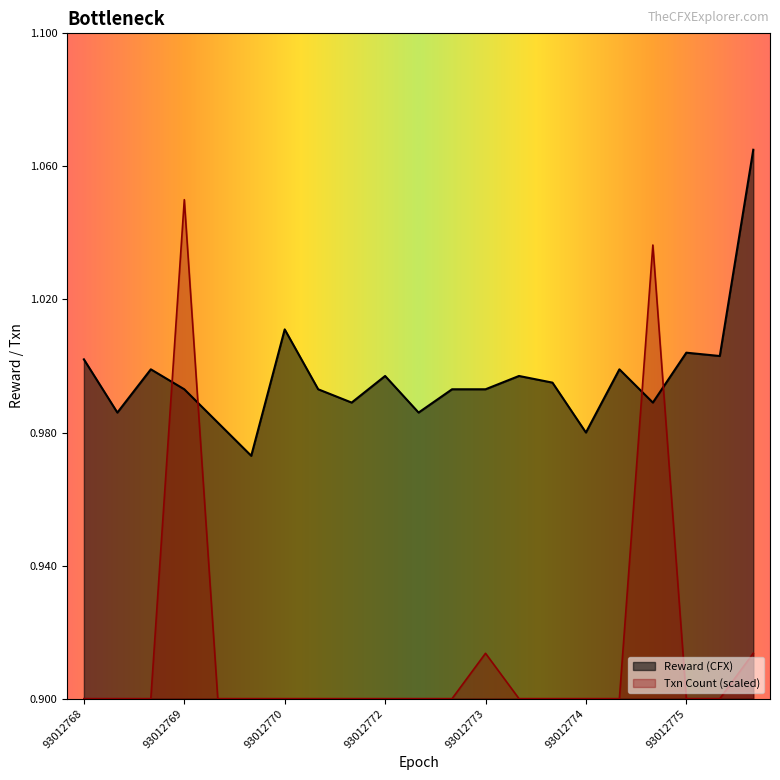

Count the Txn Count values in the range 0 to 1.

19